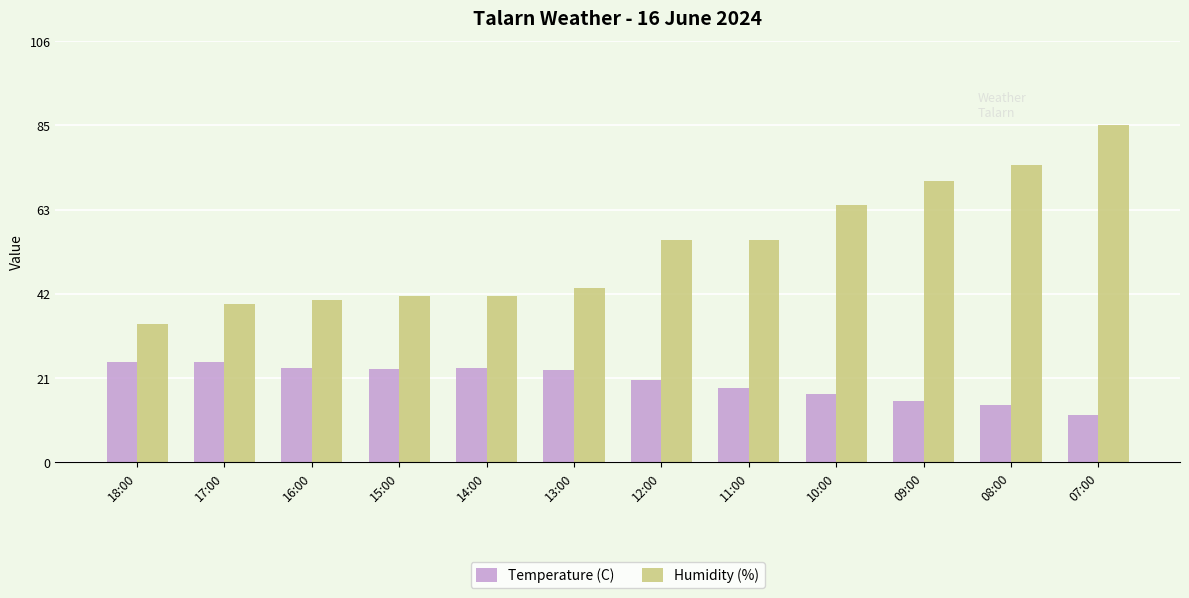

What is the average value of the Humidity (%) series?

54.3